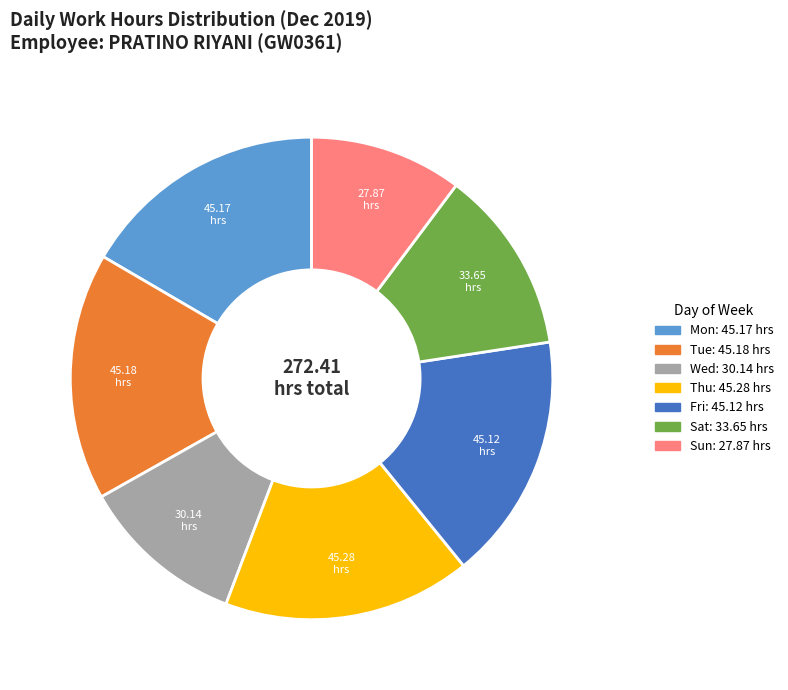

How many slices are in this pie chart?

7